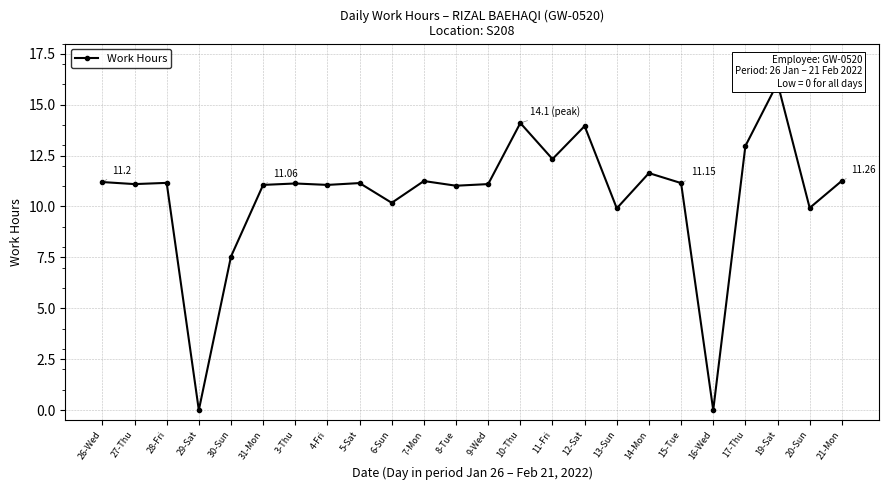

The value at 31-Mon is 11.1. True or false?

True